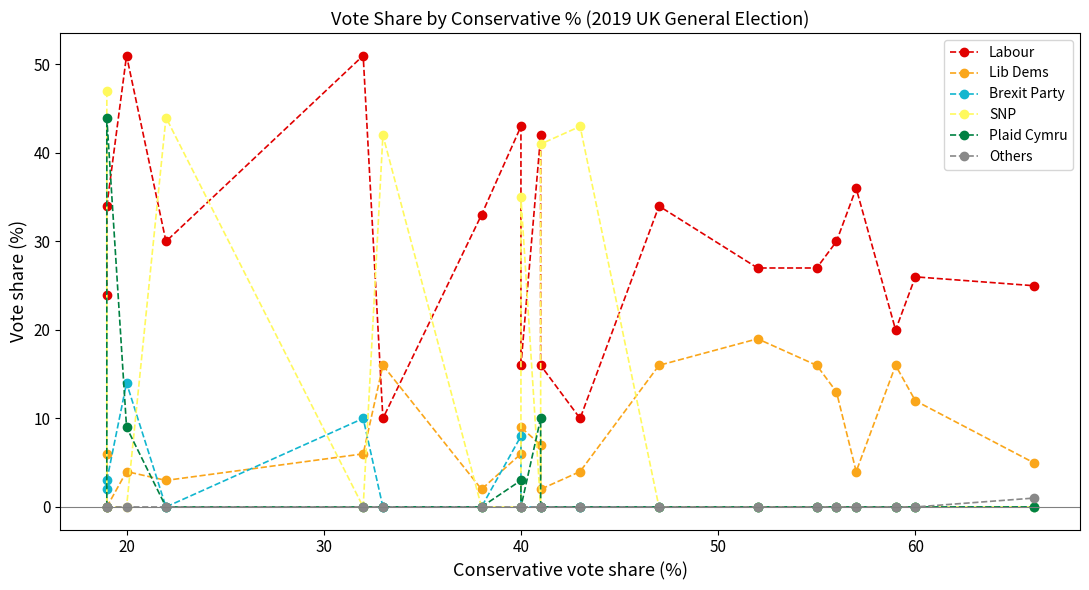

Which series has the largest range (max minus min)?

SNP